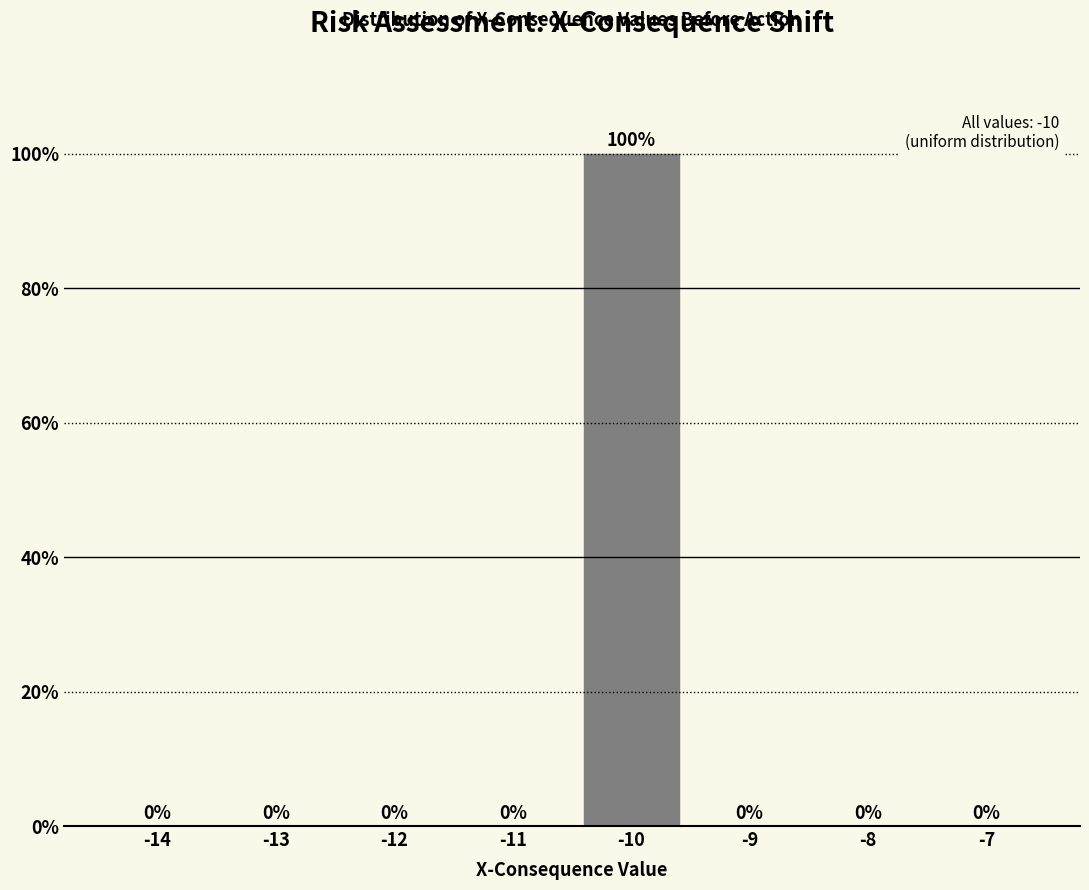

Reading left to right, list every bar in this chart as the range it spans on the x-axis followed by its height.

-14.5 to -13.5: 0
-13.5 to -12.5: 0
-12.5 to -11.5: 0
-11.5 to -10.5: 0
-10.5 to -9.5: 100
-9.5 to -8.5: 0
-8.5 to -7.5: 0
-7.5 to -6.5: 0